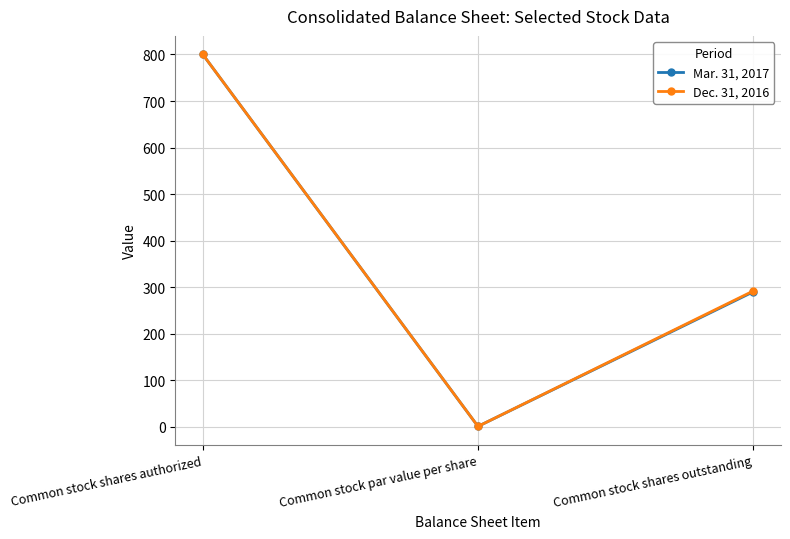

Does the chart have visible grid lines?

Yes